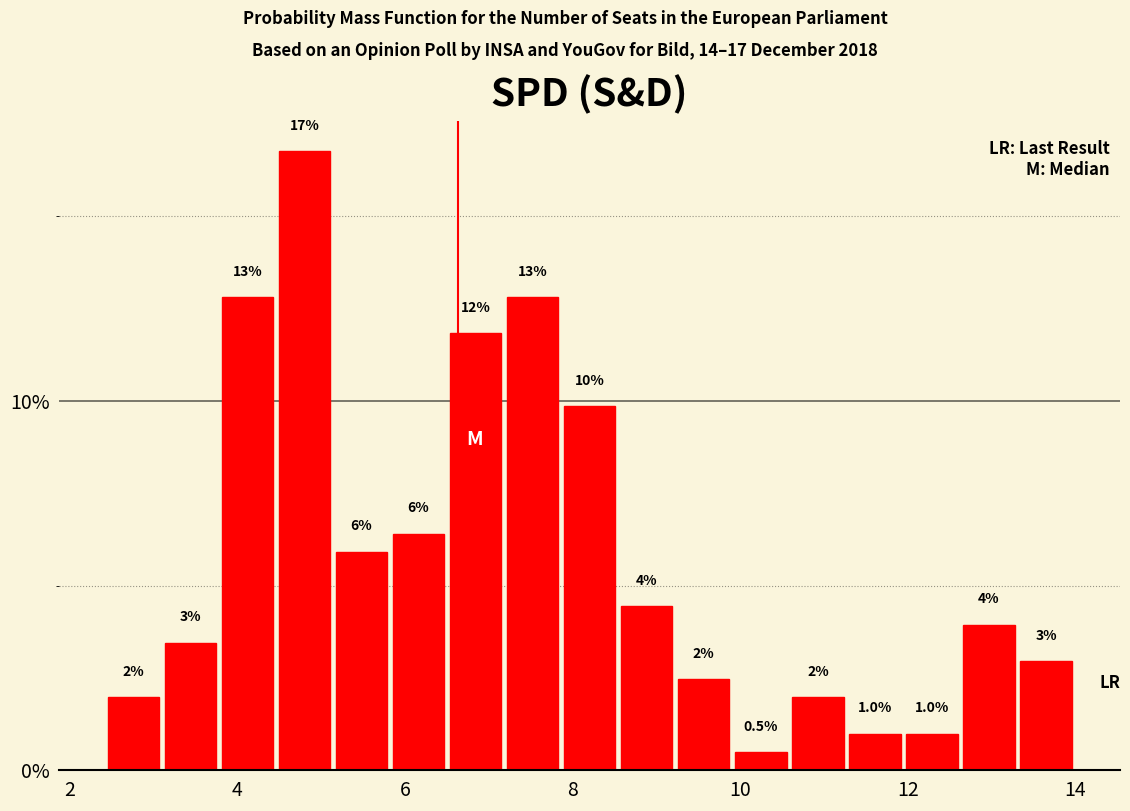

Around what value on the x-axis is the tallest bar? Give the approximate position of its centre, as read against the axis.

4.8